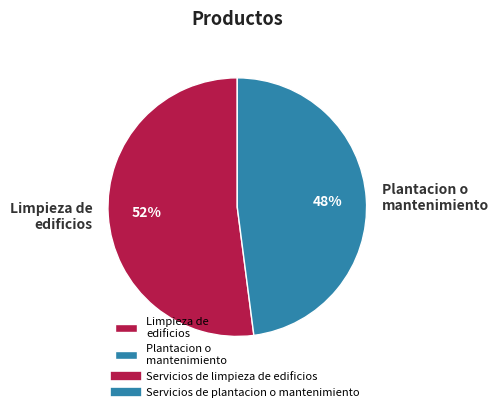

What percentage is the Limpieza de edificios slice, to the nearest percent?

52%